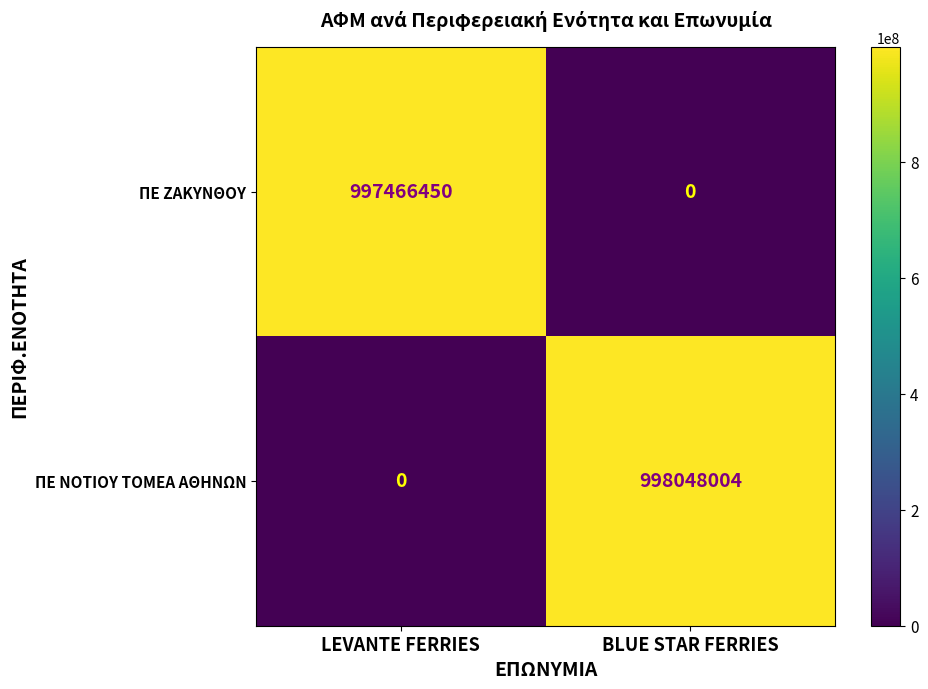

Which series has the widest spread of values?

ΠΕ ΝΟΤΙΟΥ ΤΟΜΕΑ ΑΘΗΝΩΝ